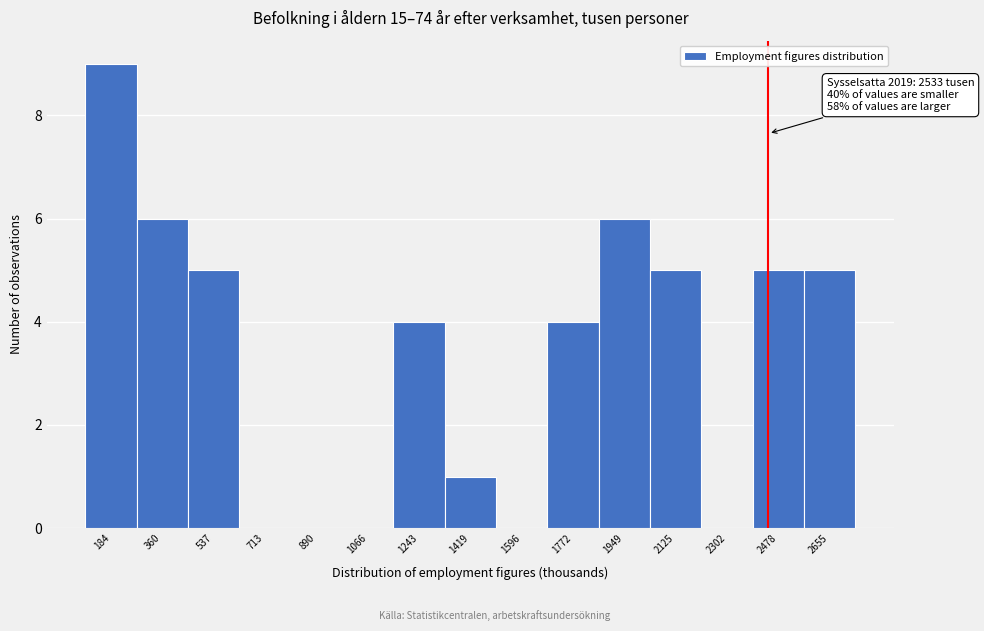

Reading left to right, what are all the values shown in this chart?

184=9	360=6	537=5	713=0	890=0	1066=0	1243=4	1419=1	1596=0	1772=4	1949=6	2125=5	2302=0	2478=5	2655=5